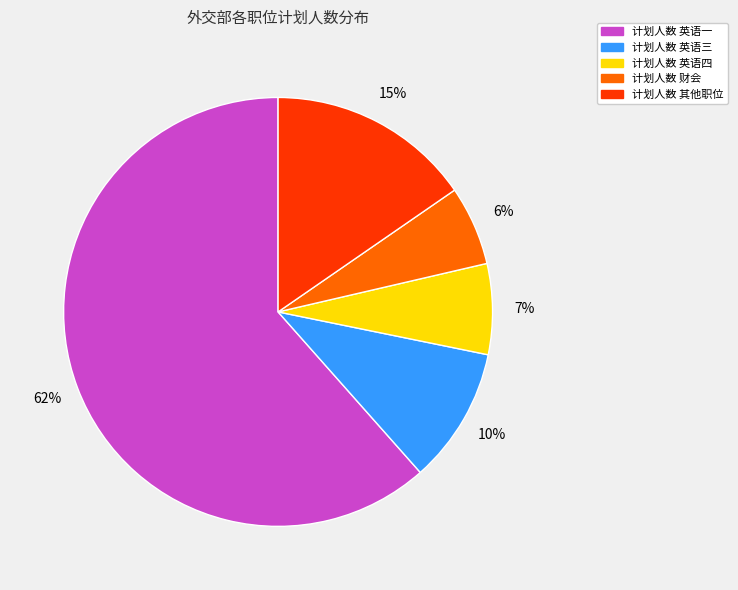

Is there a majority slice in this chart?

Yes